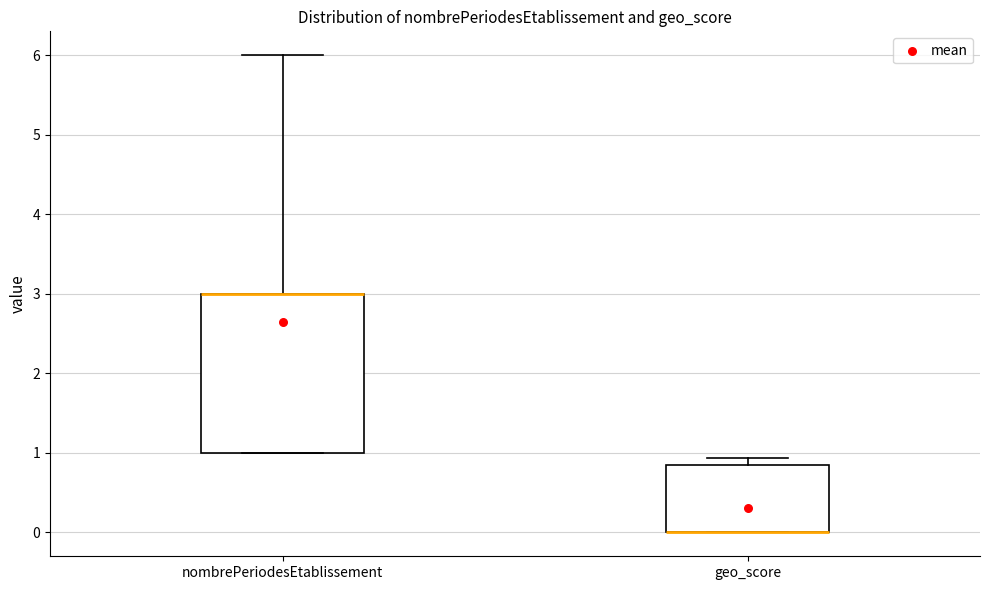

Reading left to right, read every box against the y-axis: the position of its median line, the range the box covers, and the ends of its whiskers. The values are not printed on the chart, so give them approximately, as read against the axis.

nombrePeriodesEtablissement: median 3.0 (drawn on the box's upper edge), box 1.0 to 3.0, whiskers 1.0 to 6.0
geo_score: median 0.0 (drawn on the box's lower edge), box 0.0 to 0.9, whiskers 0.0 to 0.9 (just above the box's upper edge)